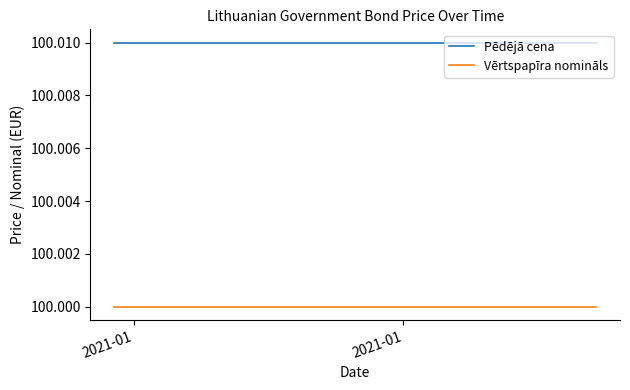

What is the value of the Vērtspapīra nomināls point at the 17th from the left?

100.0